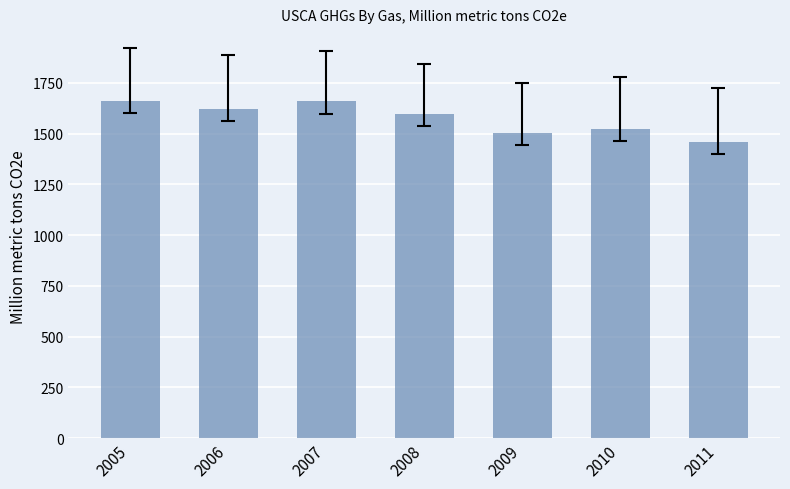

Reading left to right, extract all data points from this chart.

2005=1659	2006=1622	2007=1659	2008=1597	2009=1503	2010=1522	2011=1459